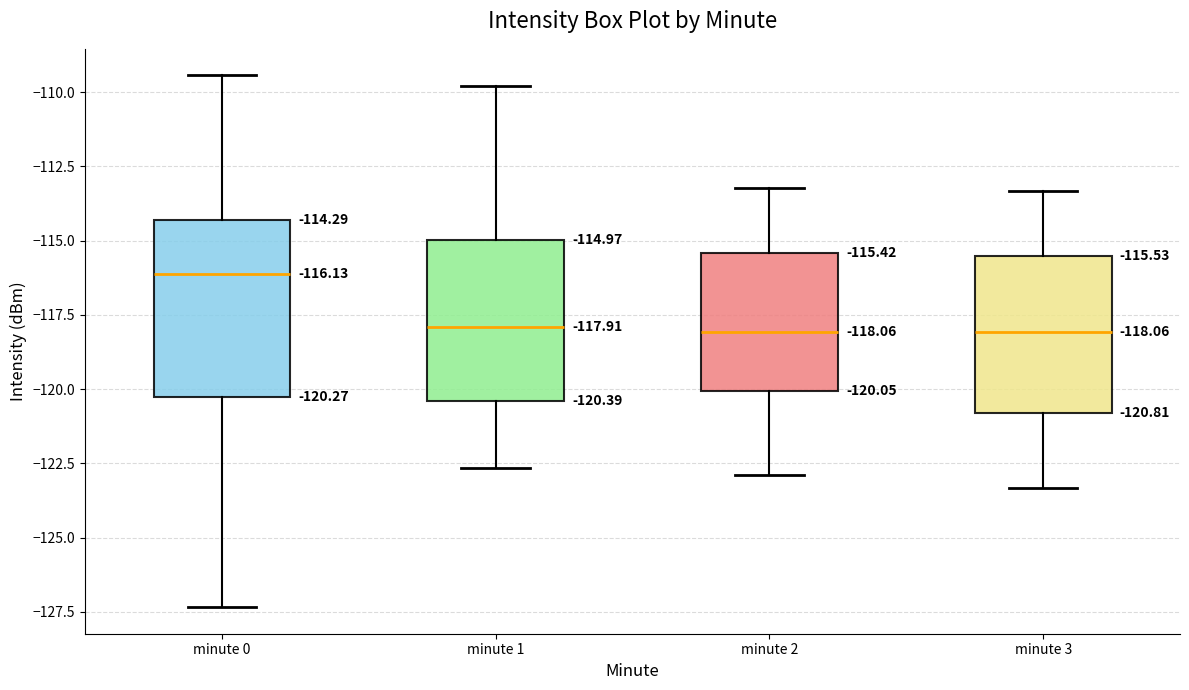

Comparing the boxes themselves (not the whiskers), which one is the tallest?

minute 0